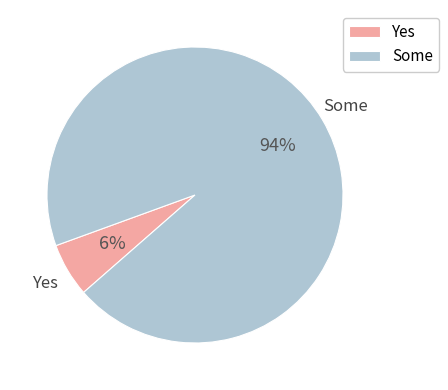

Which has a higher value, Some or Yes?

Some